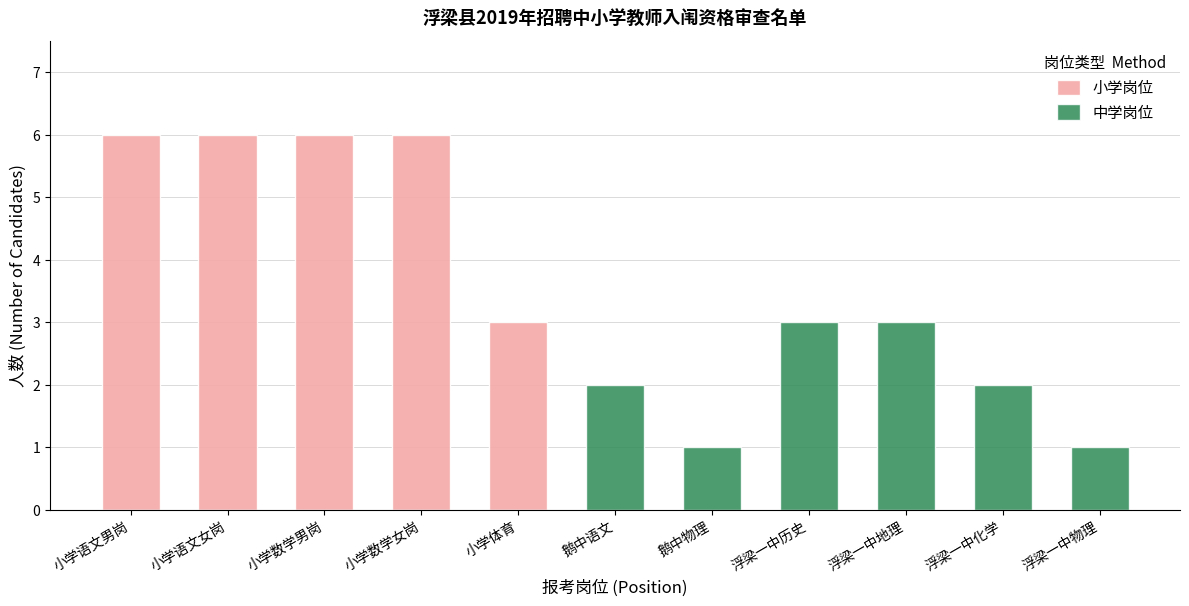

Which series has the largest total across all categories?

小学岗位